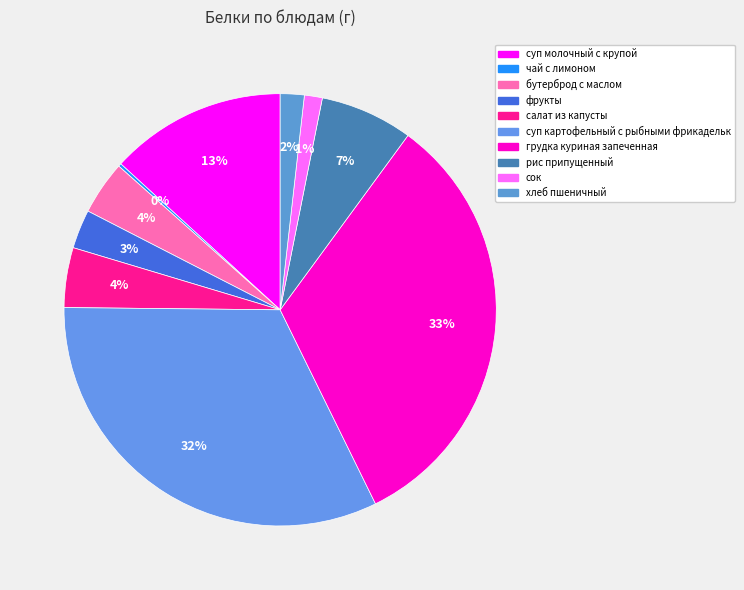

Rank the categories by value from highest to lowest.

грудка куриная запеченная, суп картофельный с рыбными фрикадельк, суп молочный с крупой, рис припущенный, салат из капусты, бутерброд с маслом, фрукты, хлеб пшеничный, сок, чай с лимоном